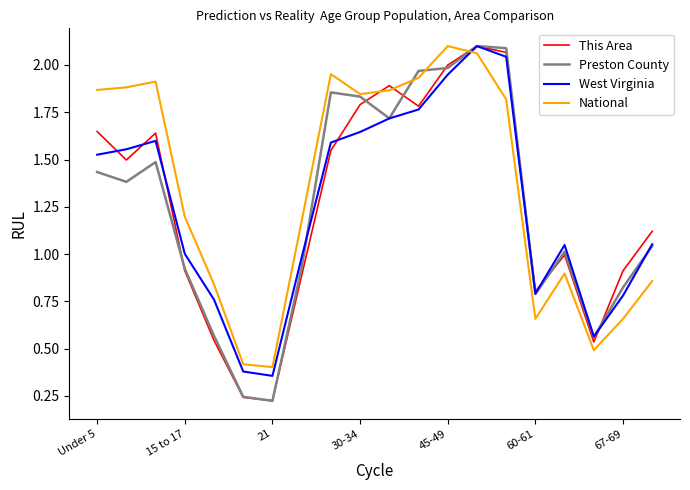

Which series has the widest spread of values?

Preston County